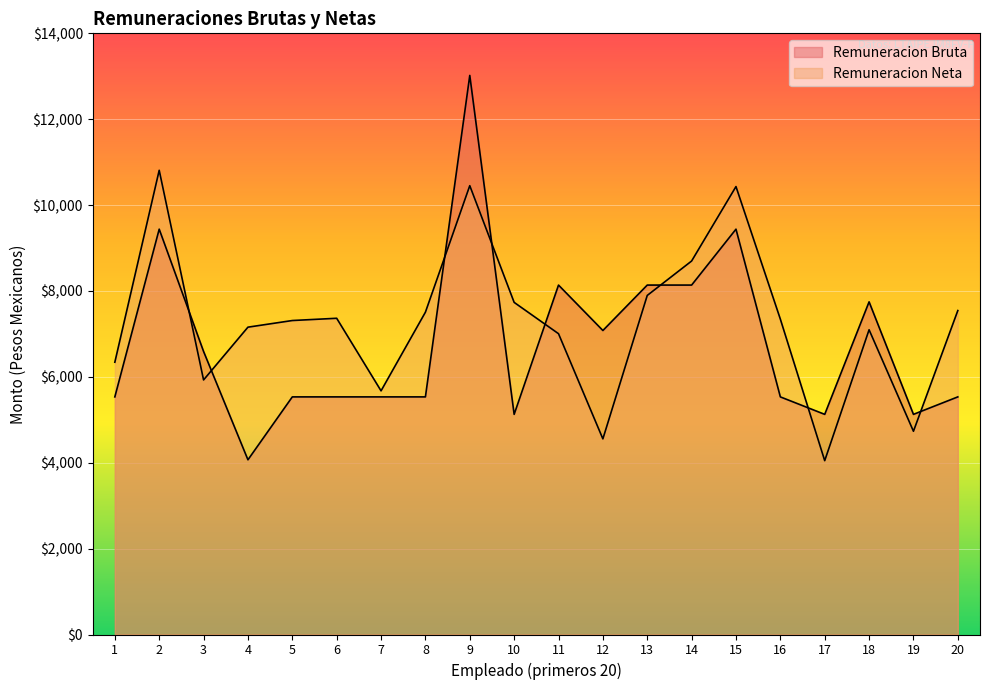

Between which two adjacent categories do Remuneracion Neta and Remuneracion Bruta first intersect?

2 and 3